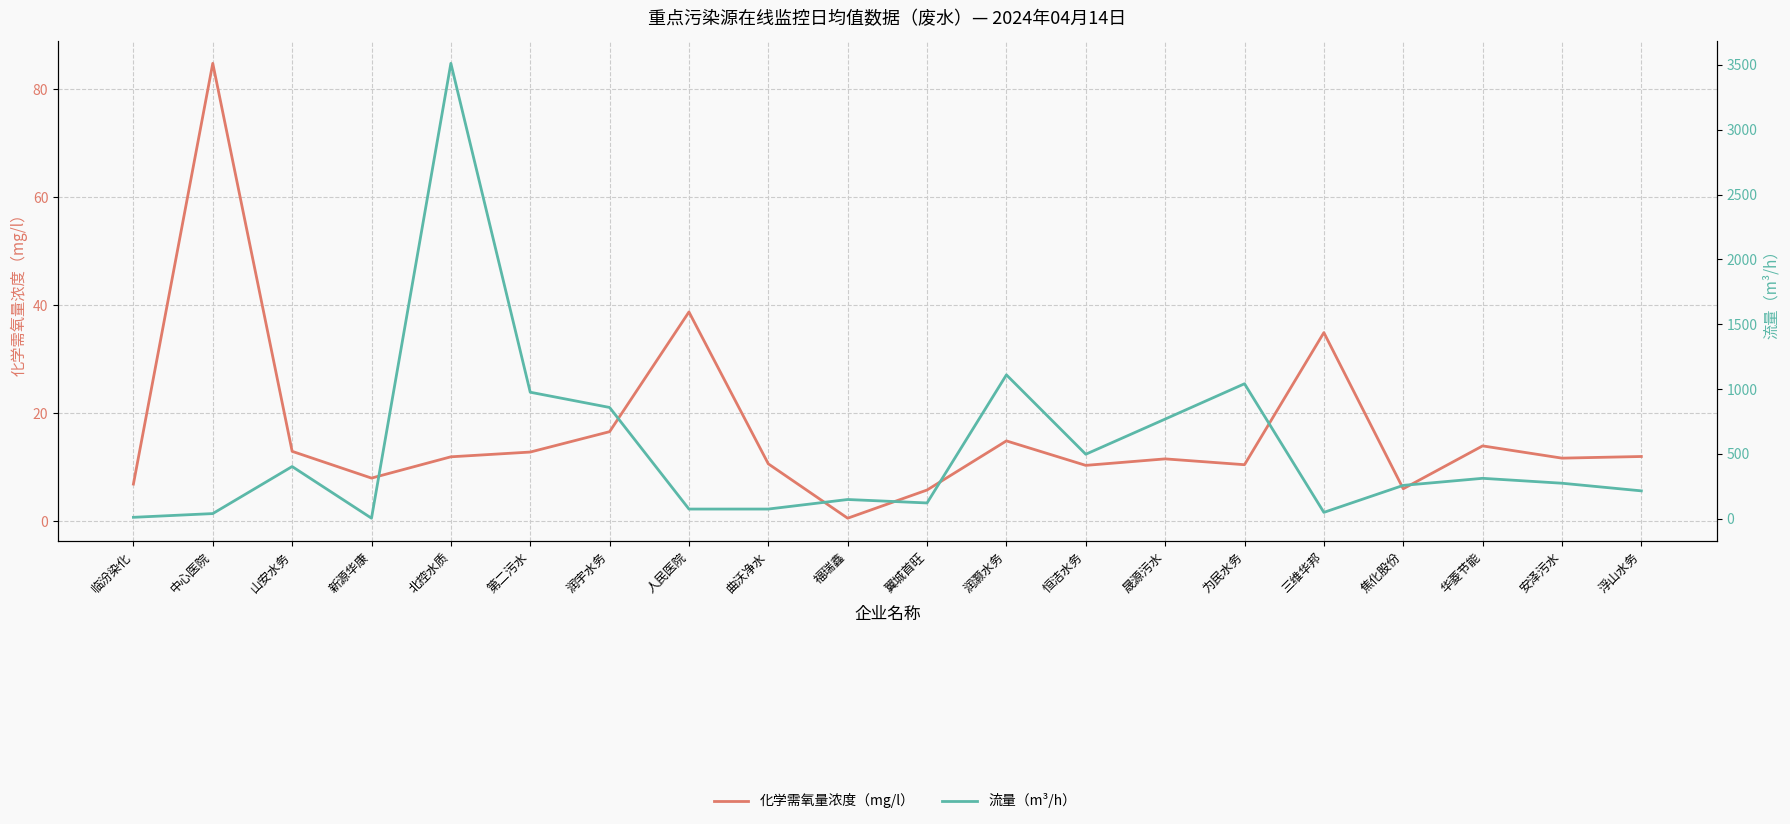

Is the value of 化学需氧量浓度（mg/l） at 福瑞鑫 greater than the value of 流量（m³/h） at 恒洁水务?

No